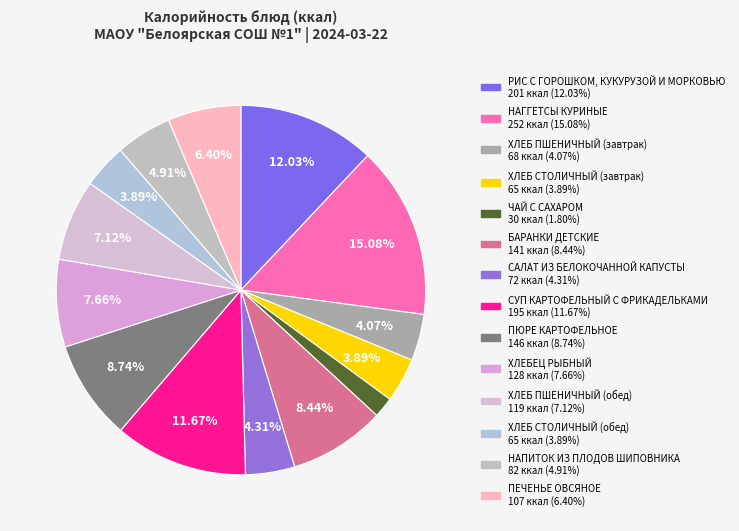

Rank the categories by value from highest to lowest.

НАГГЕТСЫ КУРИНЫЕ, РИС С ГОРОШКОМ, КУКУРУЗОЙ И МОРКОВЬЮ, СУП КАРТОФЕЛЬНЫЙ С ФРИКАДЕЛЬКАМИ, ПЮРЕ КАРТОФЕЛЬНОЕ, БАРАНКИ ДЕТСКИЕ, ХЛЕБЕЦ РЫБНЫЙ, ХЛЕБ ПШЕНИЧНЫЙ (обед), ПЕЧЕНЬЕ ОВСЯНОЕ, НАПИТОК ИЗ ПЛОДОВ ШИПОВНИКА, САЛАТ ИЗ БЕЛОКОЧАННОЙ КАПУСТЫ, ХЛЕБ ПШЕНИЧНЫЙ (завтрак), ХЛЕБ СТОЛИЧНЫЙ (завтрак), ХЛЕБ СТОЛИЧНЫЙ (обед), ЧАЙ С САХАРОМ